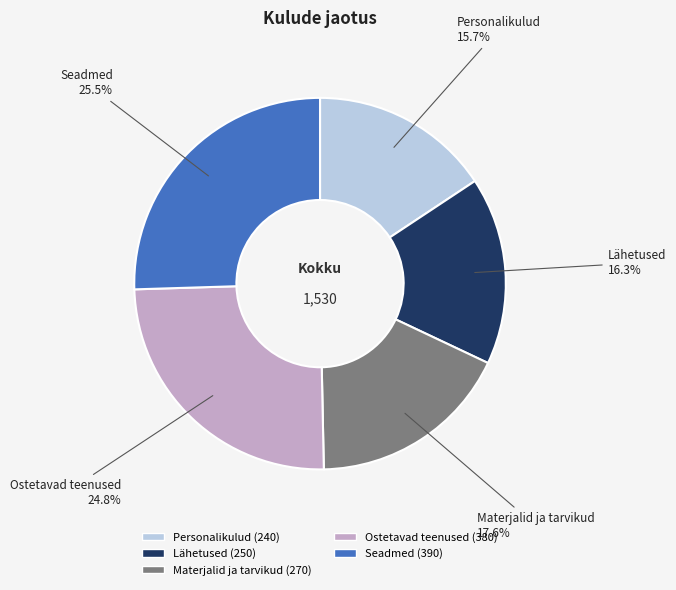

To the nearest percent, what portion does Personalikulud represent?

16%